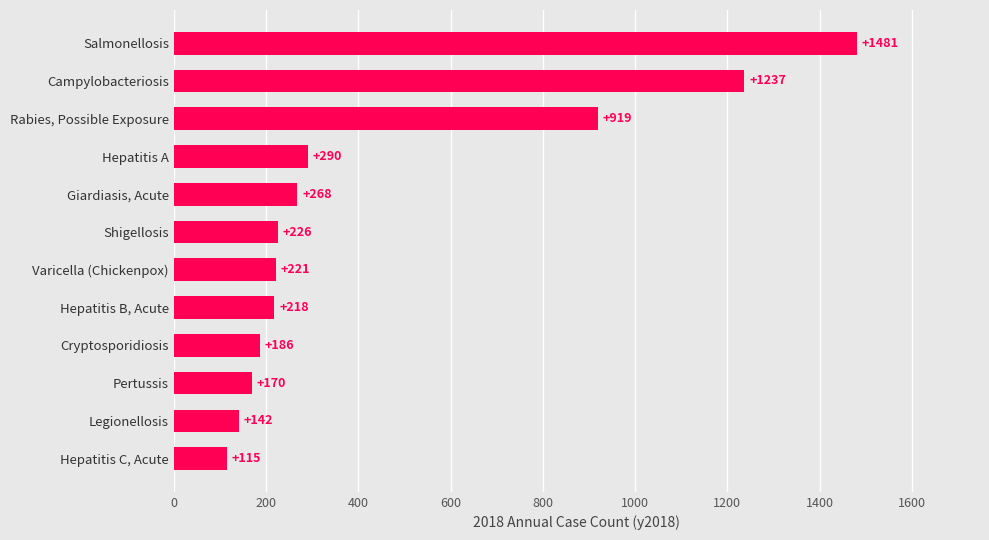

The chart shows a value of 1481 at Salmonellosis. True or false?

True